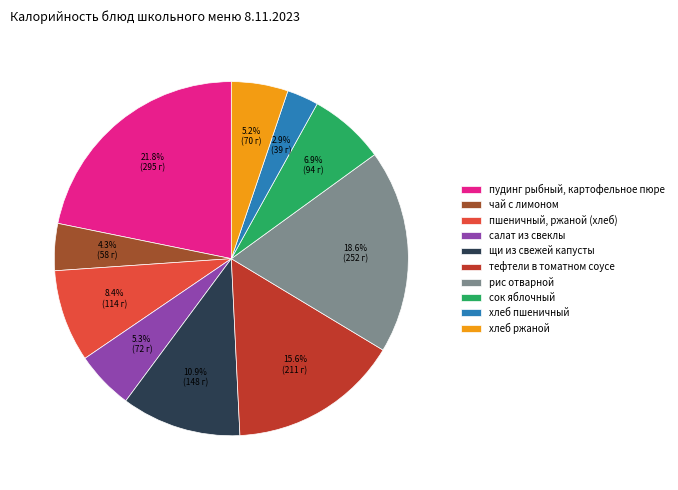

To the nearest percent, what is the difference between the largest and smallest slice percentages?

19%